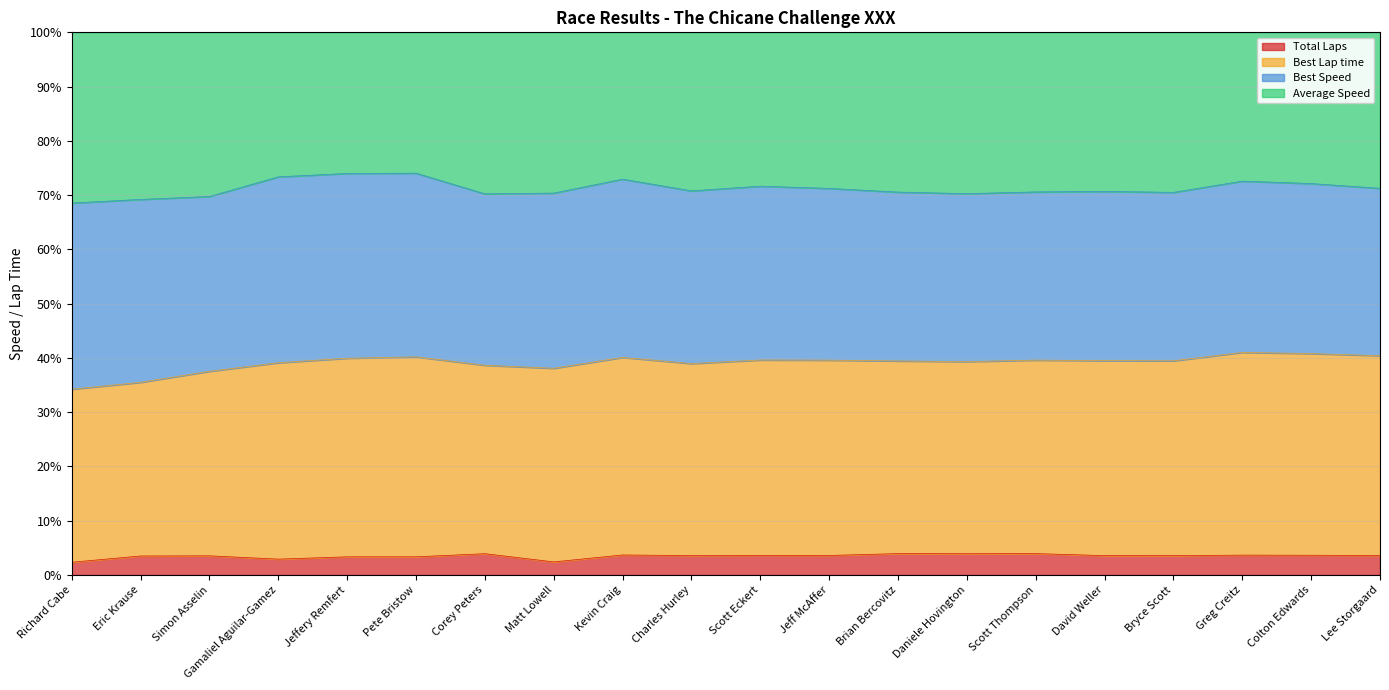

How many interior local peaks does the Average Speed series have?

5